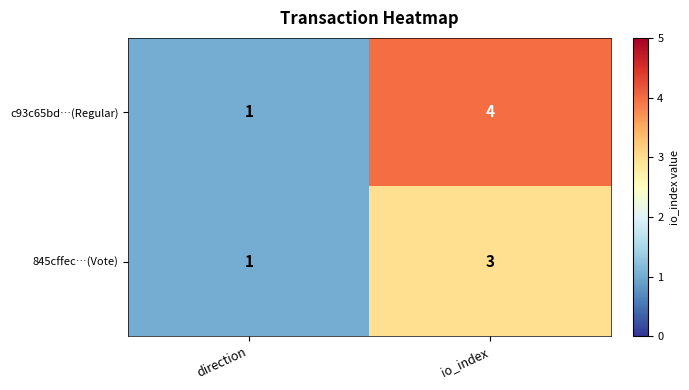

What is the difference between the c93c65bd…(Regular) values at direction and io_index?

3